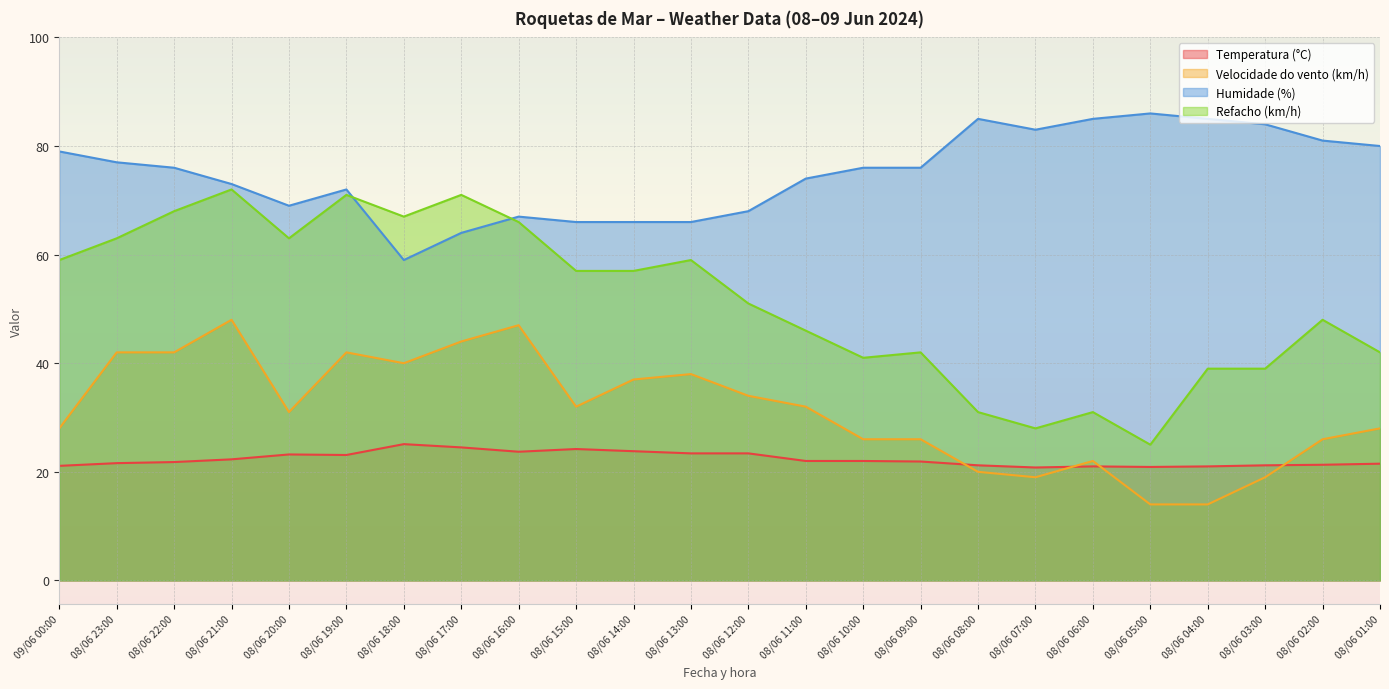

Which series has the largest total across all categories?

Humidade (%)